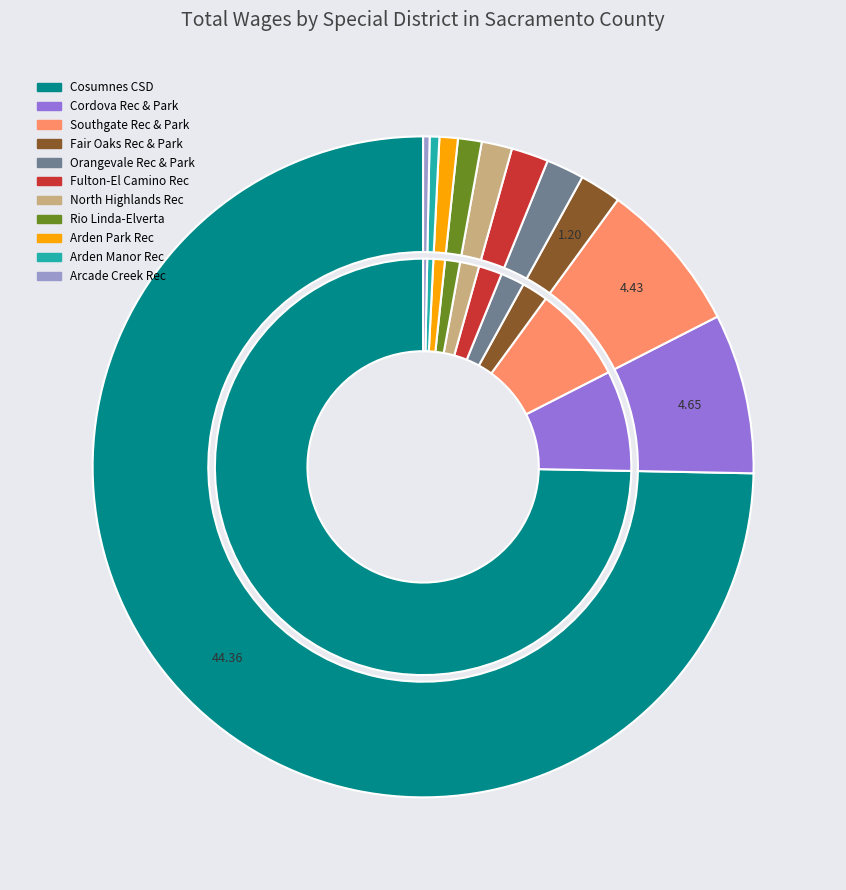

Between Arden Manor Recreation and Park District and Orangevale Recreation and Park District, which is larger?

Orangevale Recreation and Park District